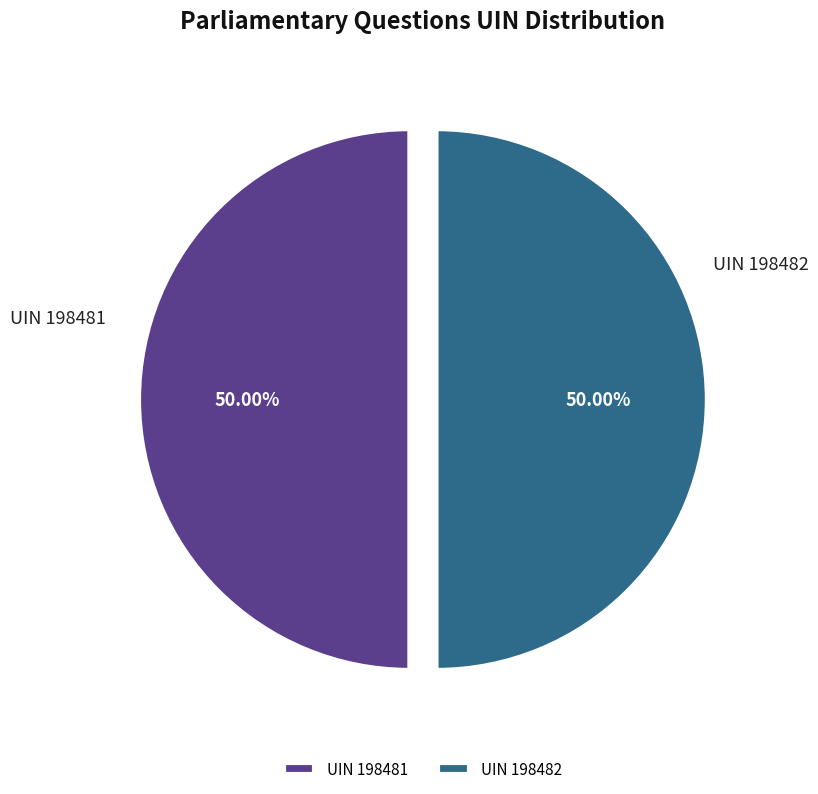

Approximately how many times larger is the value at UIN 198482 compared to UIN 198481?

1.0